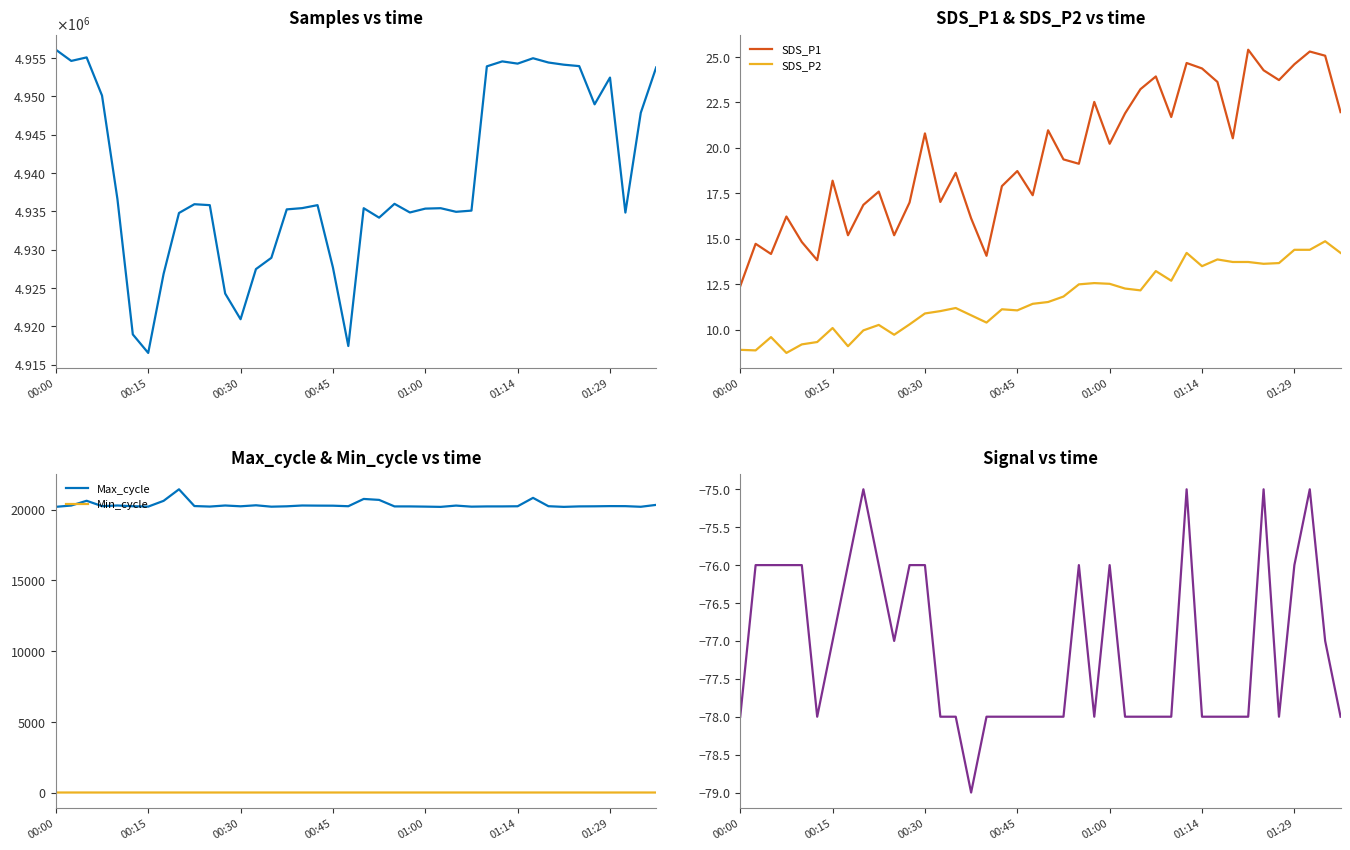

True or false: SDS_P1 and SDS_P2 cross at least once.

False